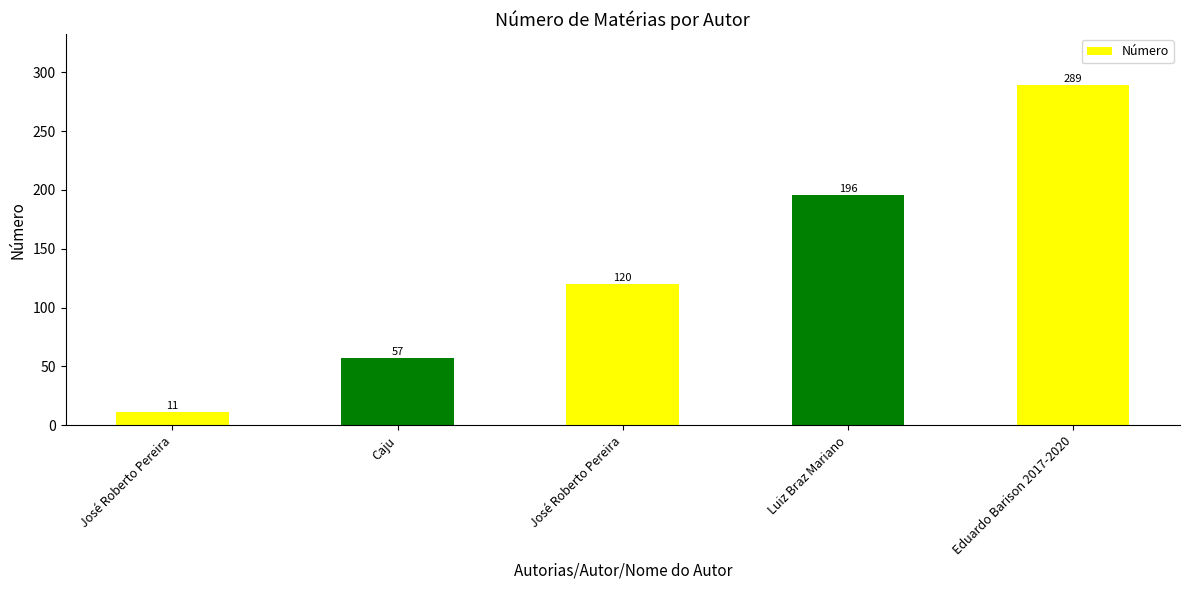

How many bars are there in total?

5